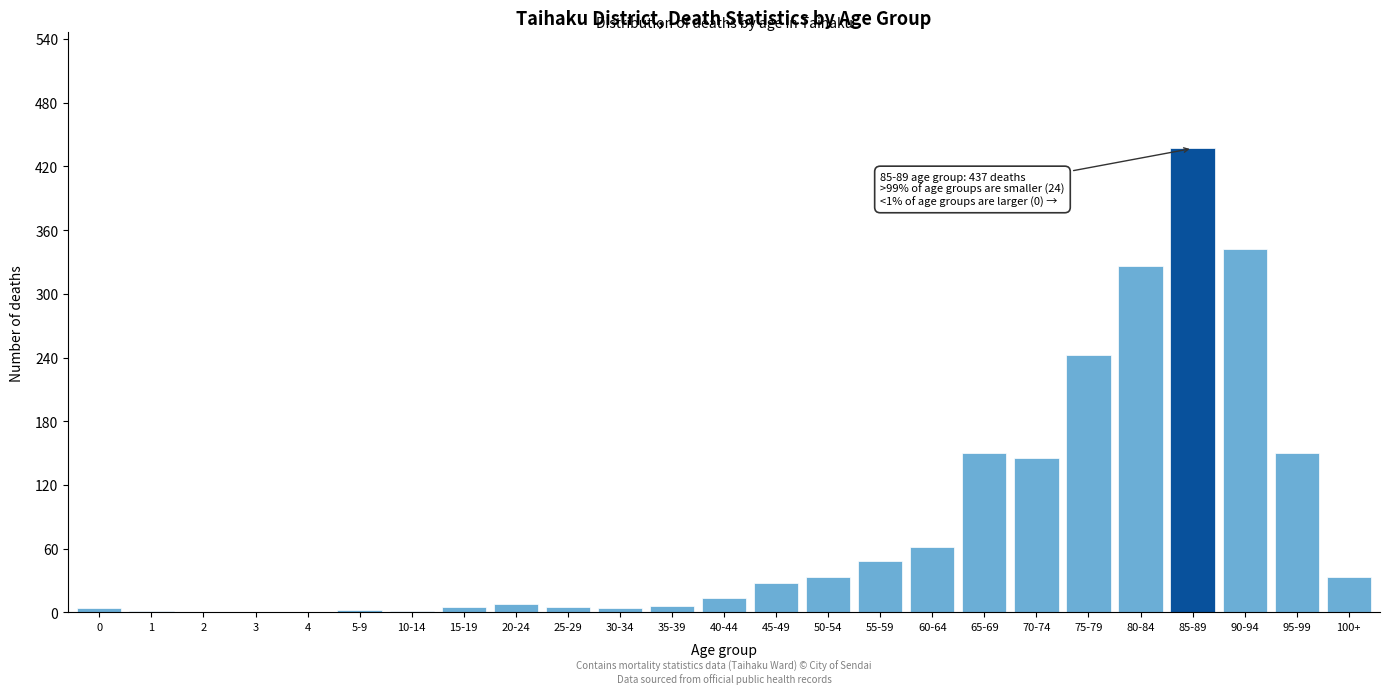

True or false: the data shows 242 at 70-74.

False